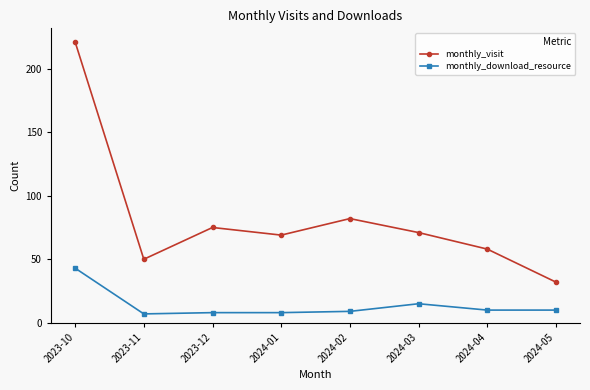

The value of monthly_download_resource at 2023-12 is 8. True or false?

True